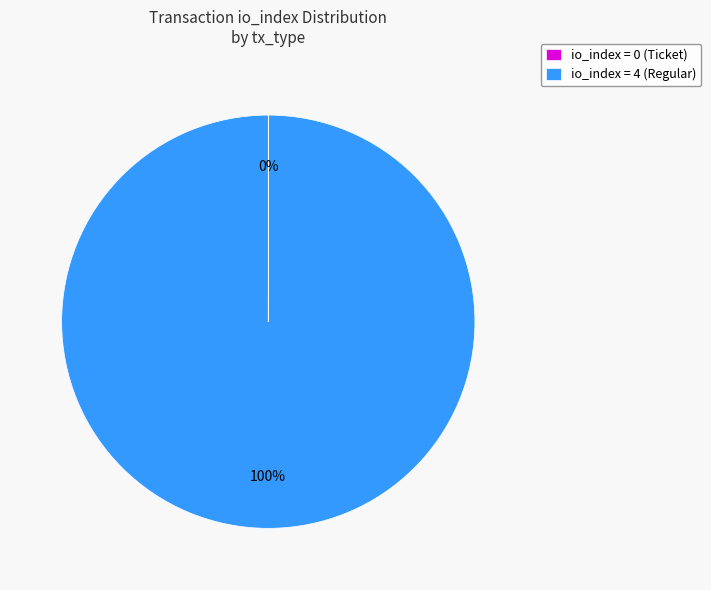

What is the majority slice?

io_index = 4 (Regular)